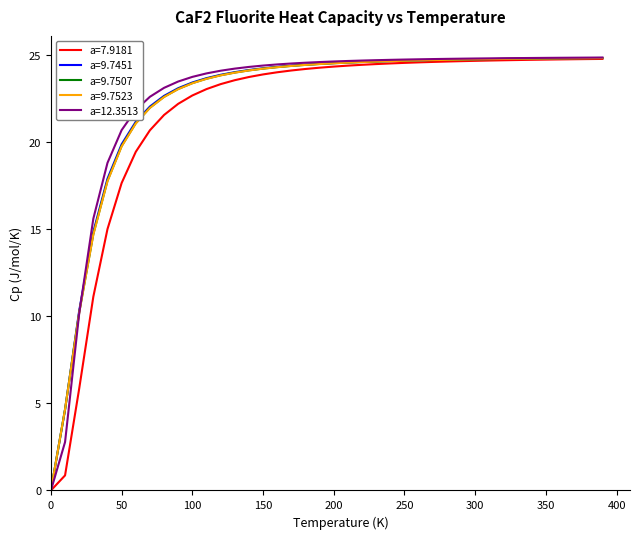

How many lines are shown in the chart?

5